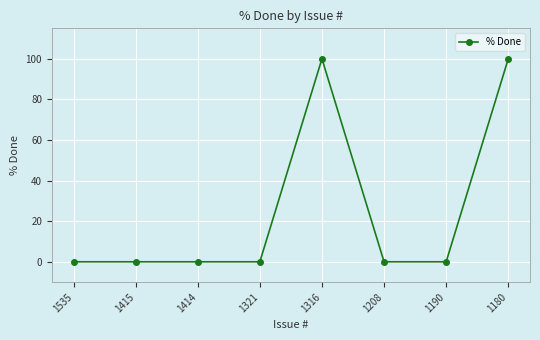

Is it true that the value at 1535 is 0?

True